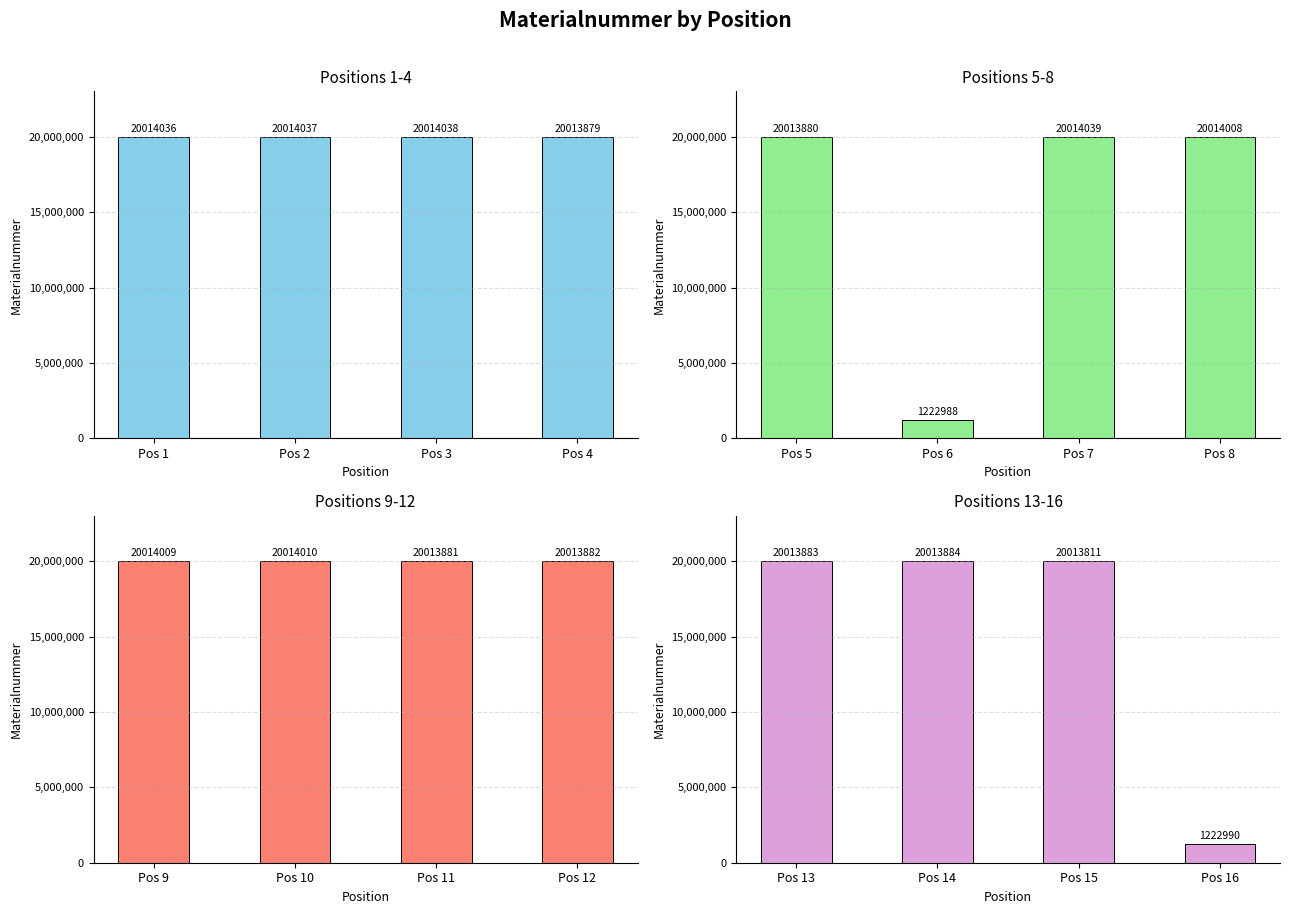

True or false: the data shows 5700484 at Pos 14.

False